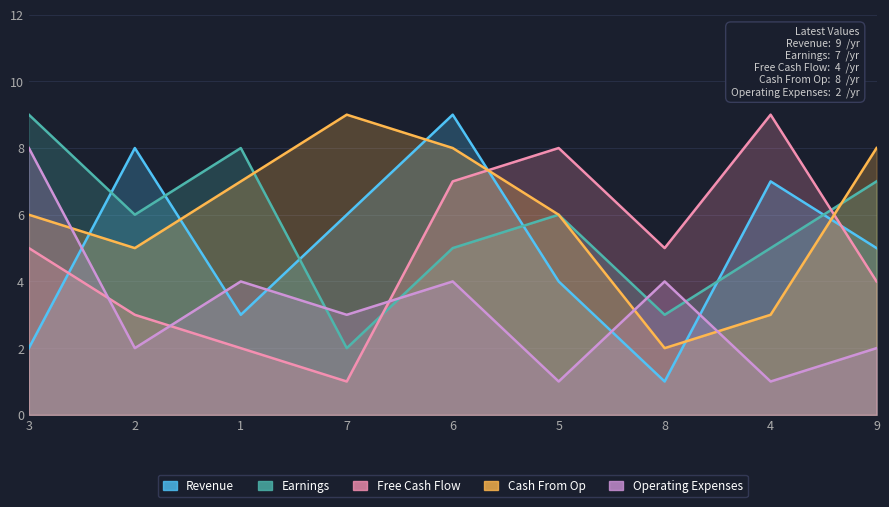

What is the average value of the Operating Expenses series?

3